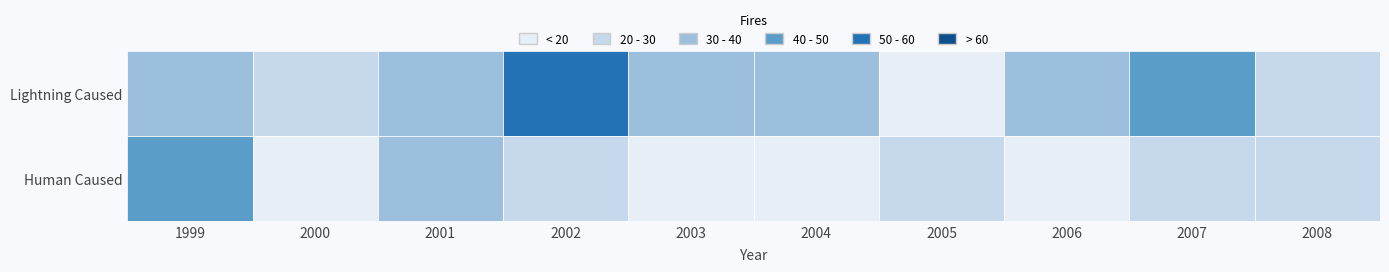

Which series changed the most between 2 and 3?

Lightning Caused